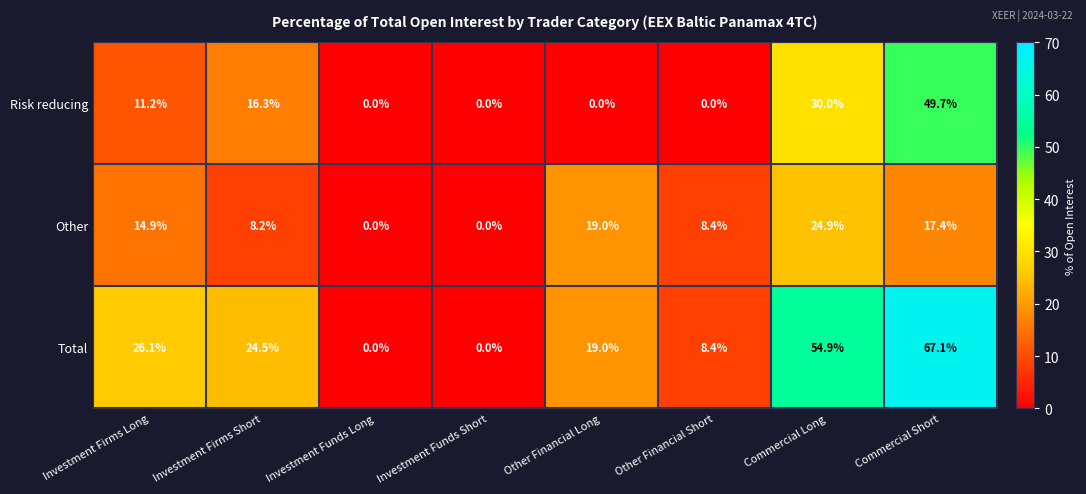

Rank the series by their maximum value, from lowest to highest.

Other, Risk reducing, Total